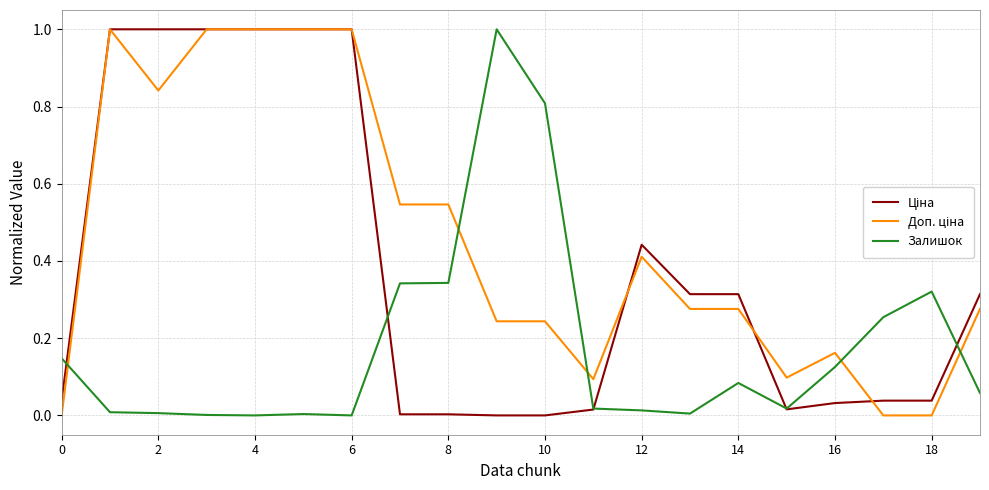

What is the maximum value shown in the chart?

1.0